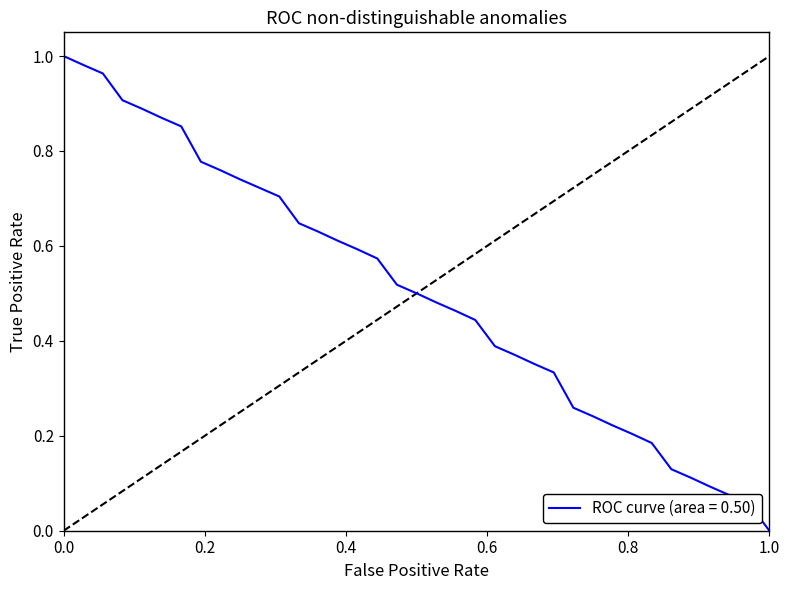

The chart shows a value of -0.6 at 1.0. True or false?

False